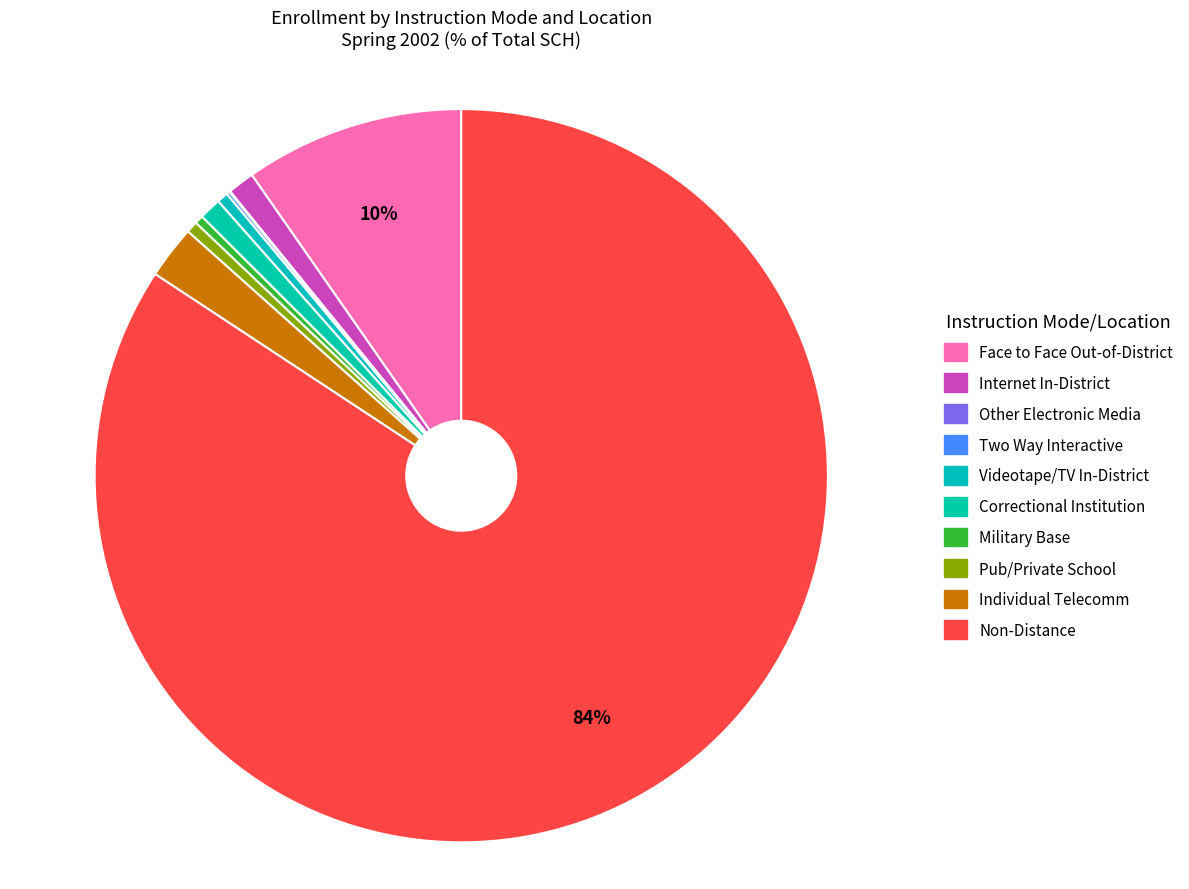

The Internet slice represents 1% of the pie. True or false?

True